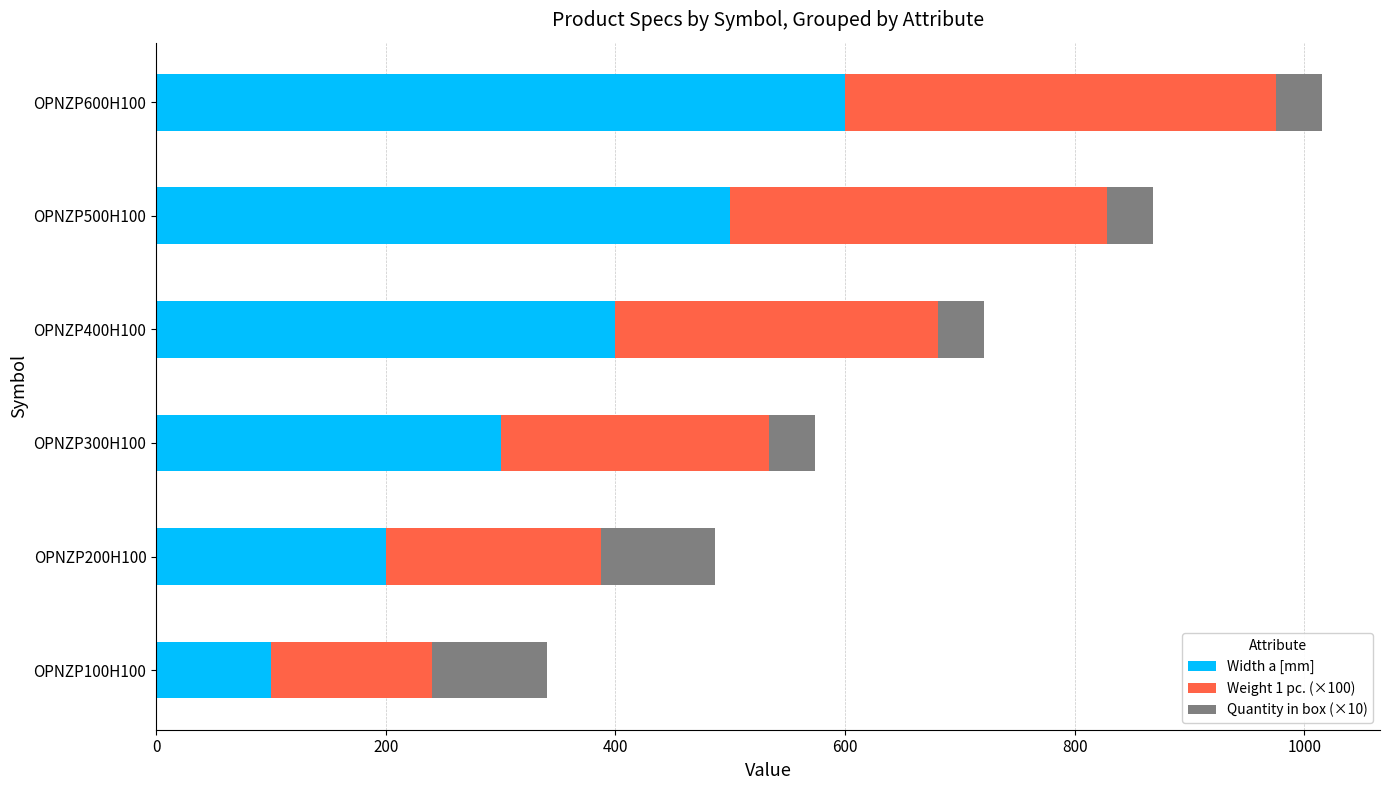

Which category has the lowest value in the Width a [mm] series?

OPNZP100H100